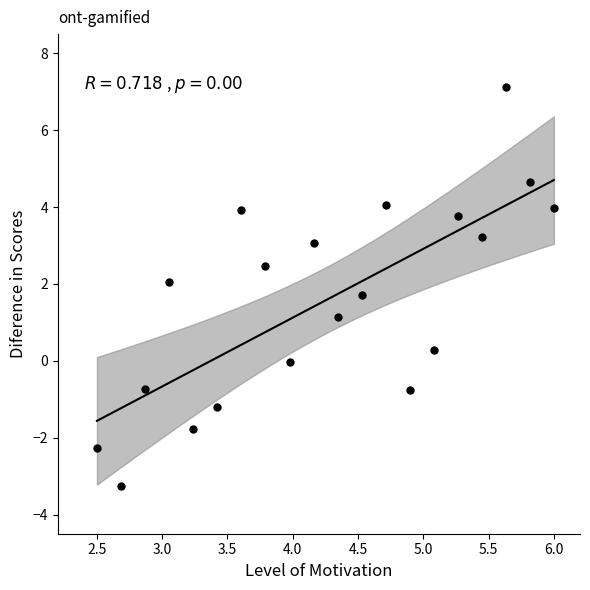

What Y value in the scatter plot is closest to 1?

1.1